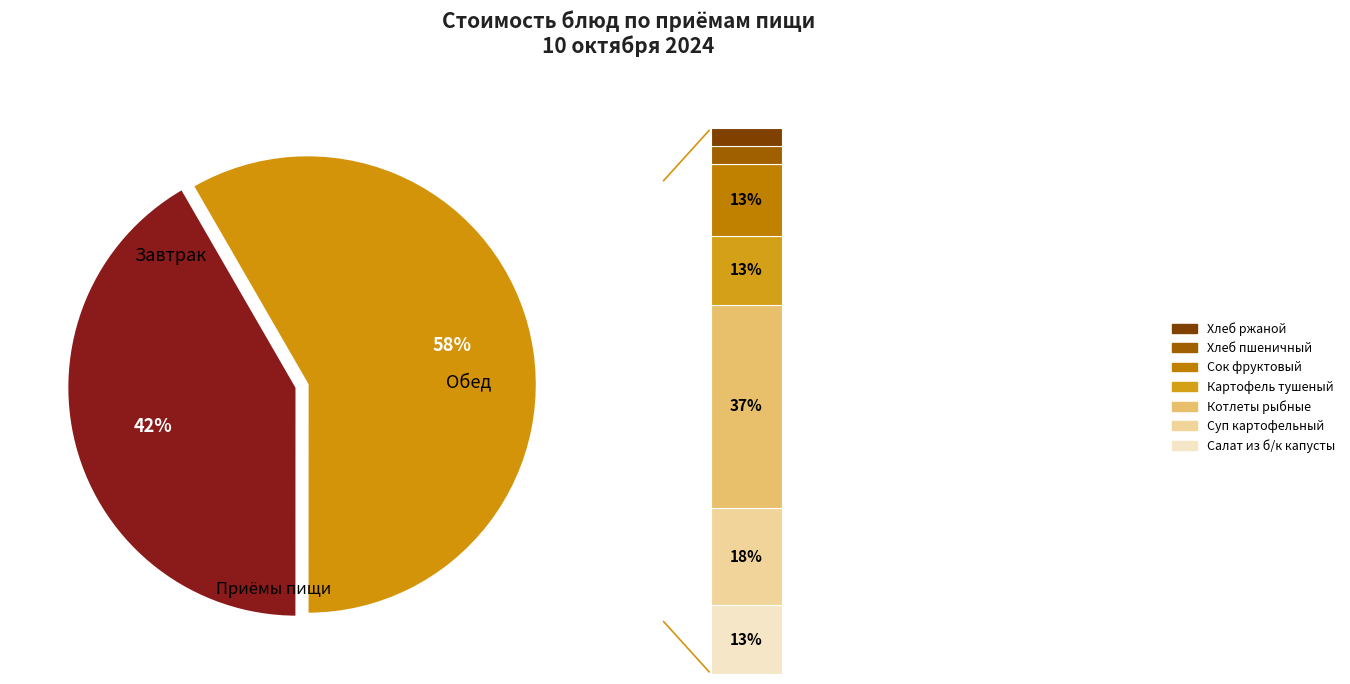

What percentage is NOT represented by Котлеты рыбные Любительские с соусом?

78.2%